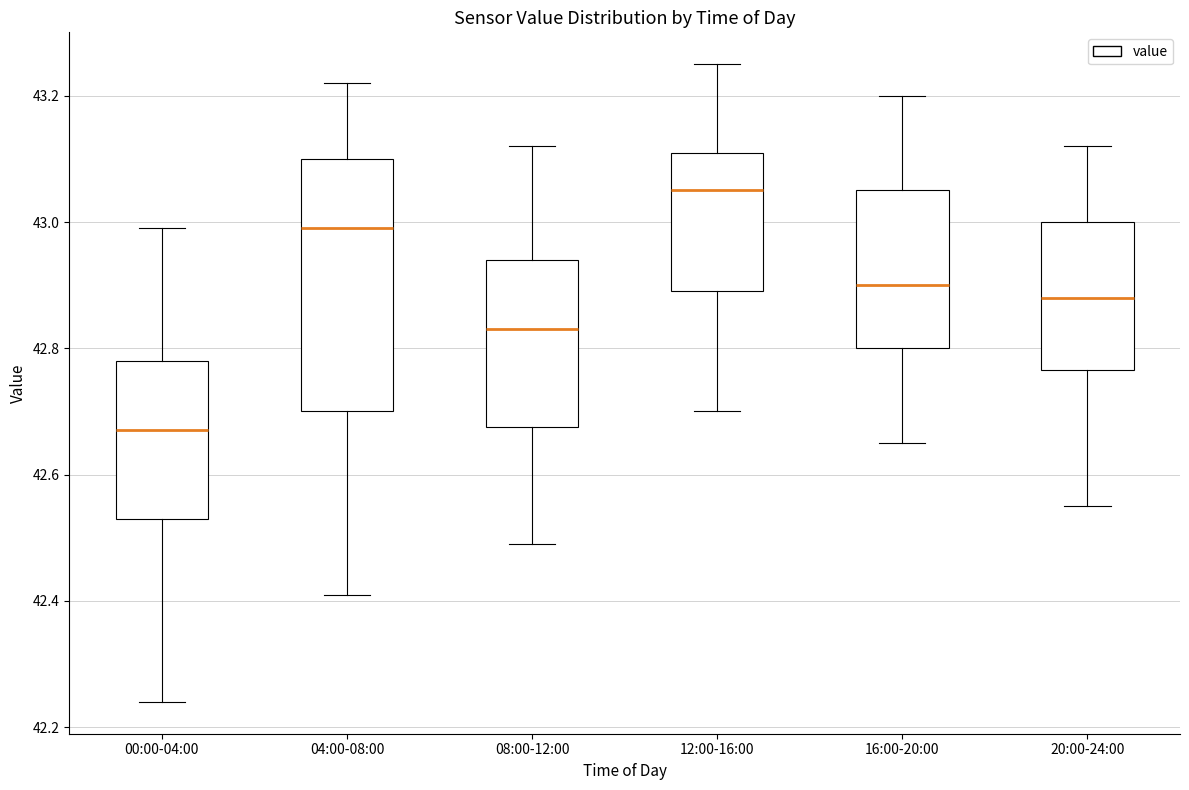

Reading left to right, transcribe this box plot: for each box, give where its median line is, the range the box spans, and where its two whiskers end, as read against the y-axis. The values are not printed on the chart, so give them approximately, as read against the axis.

00:00-04:00: median 42.68, box 42.54 to 42.78, whiskers 42.24 to 43.00
04:00-08:00: median 43.00, box 42.70 to 43.10, whiskers 42.42 to 43.22
08:00-12:00: median 42.84, box 42.68 to 42.94, whiskers 42.50 to 43.12
12:00-16:00: median 43.06, box 42.90 to 43.12, whiskers 42.70 to 43.26
16:00-20:00: median 42.90, box 42.80 to 43.06, whiskers 42.66 to 43.20
20:00-24:00: median 42.88, box 42.76 to 43.00, whiskers 42.56 to 43.12